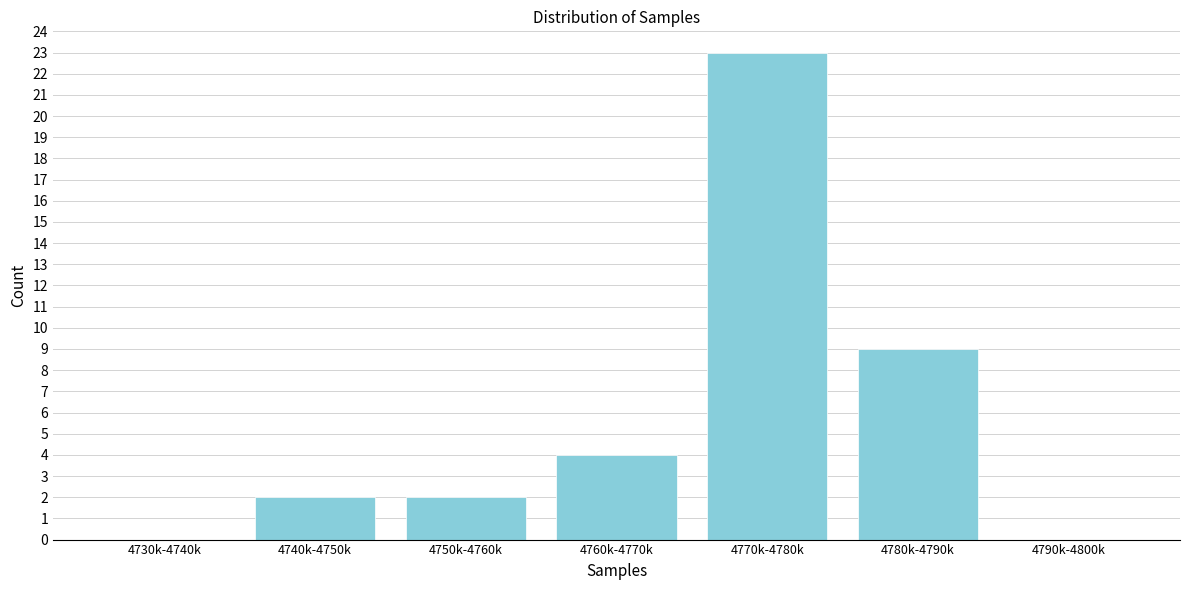

Reading right to left, list all the values displayed in this chart.

4790k-4800k=0	4780k-4790k=9	4770k-4780k=23	4760k-4770k=4	4750k-4760k=2	4740k-4750k=2	4730k-4740k=0